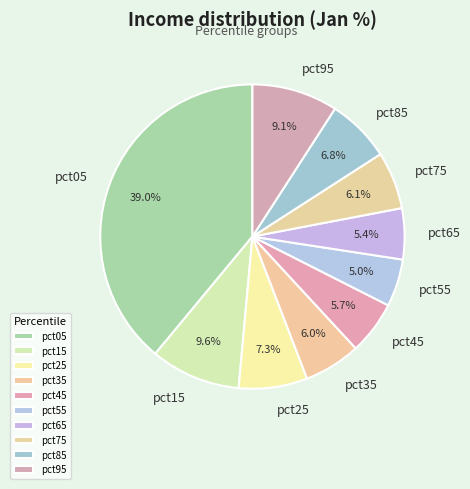

Count the number of slices in the pie.

10